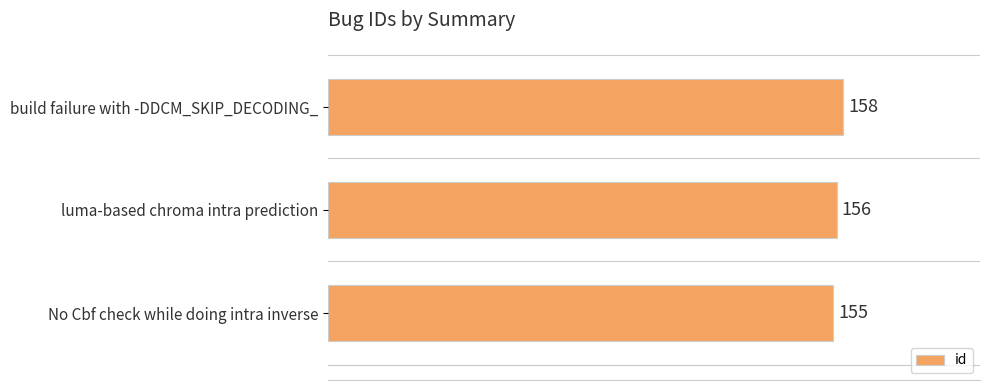

The value at luma-based chroma intra prediction is 156. True or false?

True